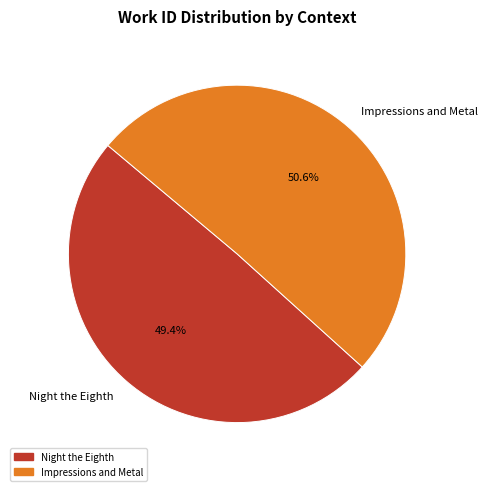

To the nearest percent, what portion does Impressions and Metal represent?

51%